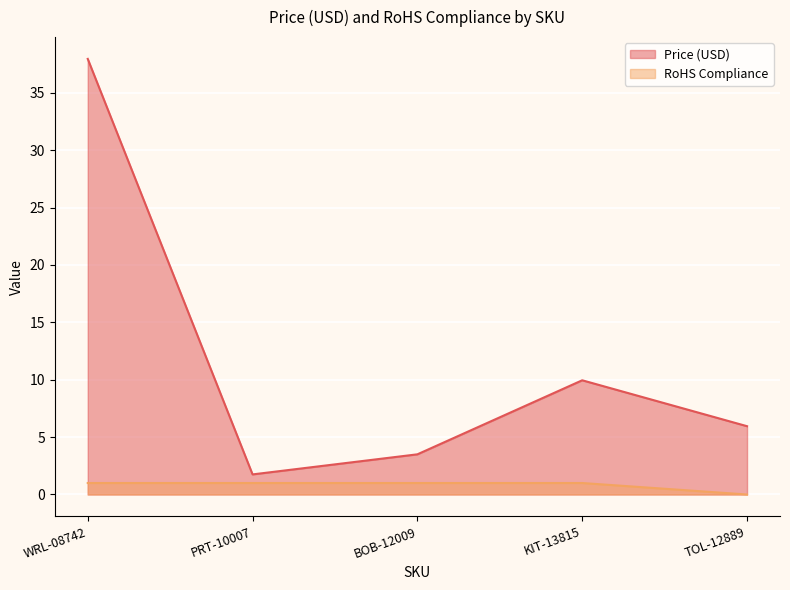

At which label does Price (USD) reach its peak?

WRL-08742